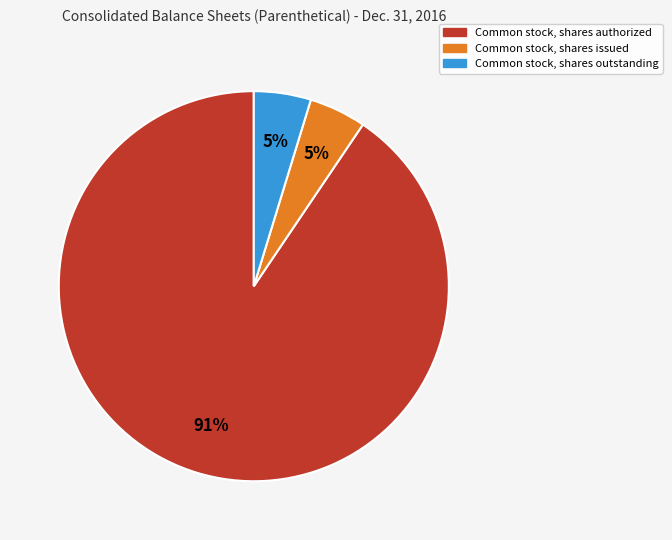

How many slices are in this pie chart?

3